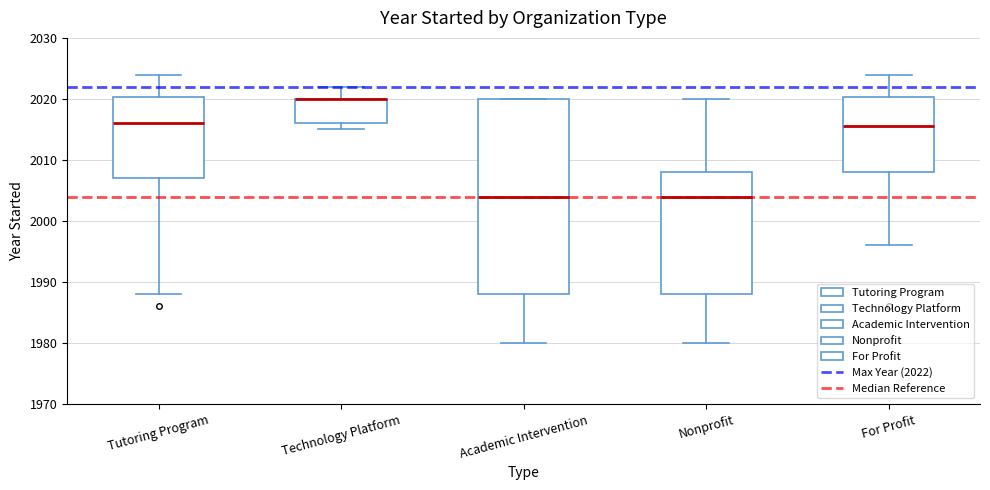

Where does the median line of the box for Academic Intervention sit on the y-axis? The values are not printed on the chart, so give them approximately, as read against the axis.

2004